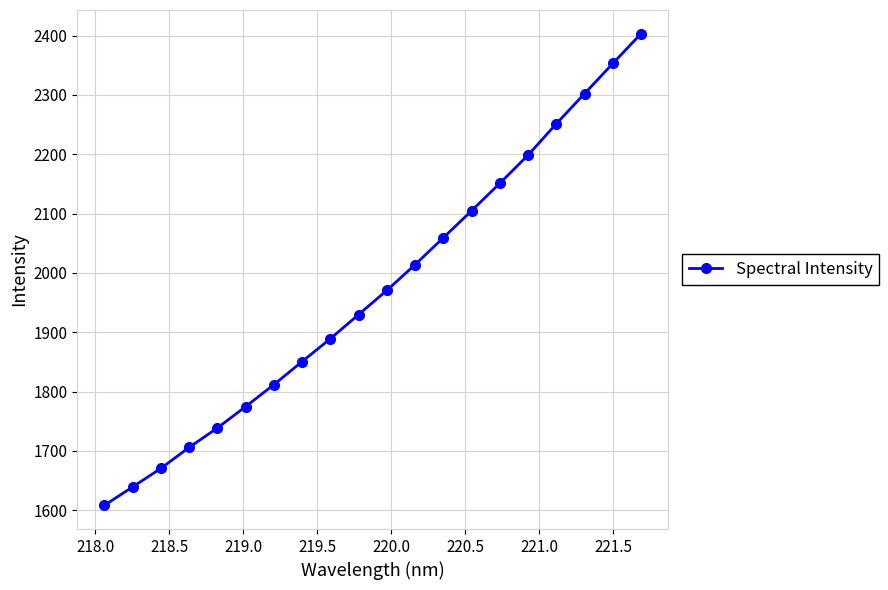

What is the minimum value shown in the chart?

1608.0